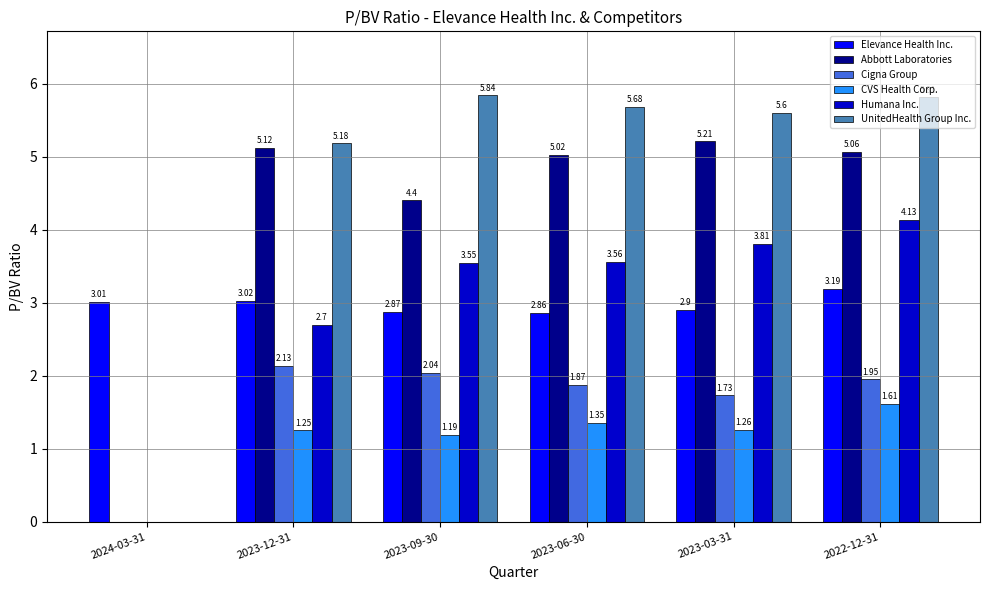

Which series has the largest range (max minus min)?

UnitedHealth Group Inc.